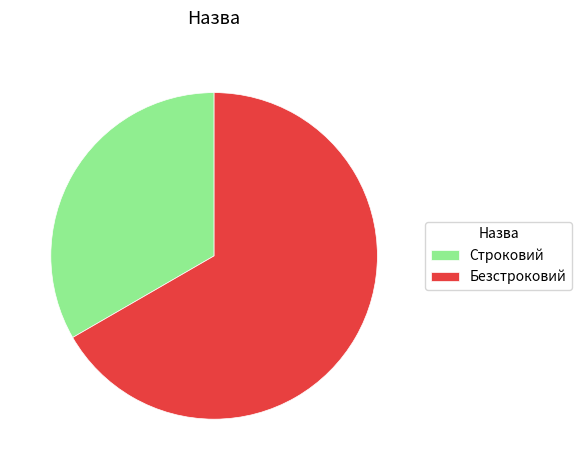

True or false: Строковий accounts for 33% of the total.

True